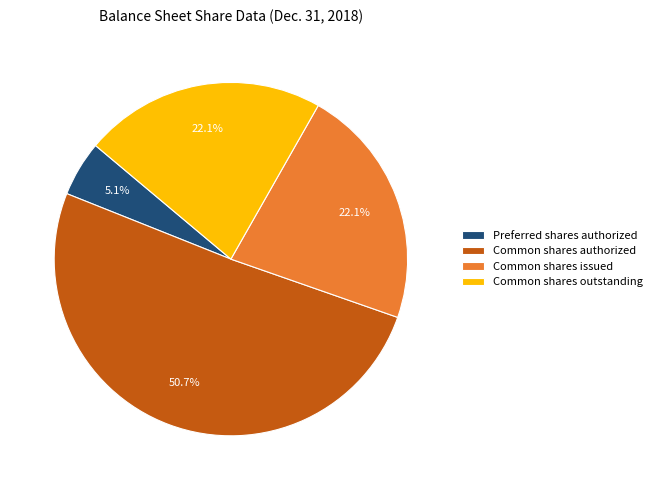

What is the majority slice?

Common shares authorized